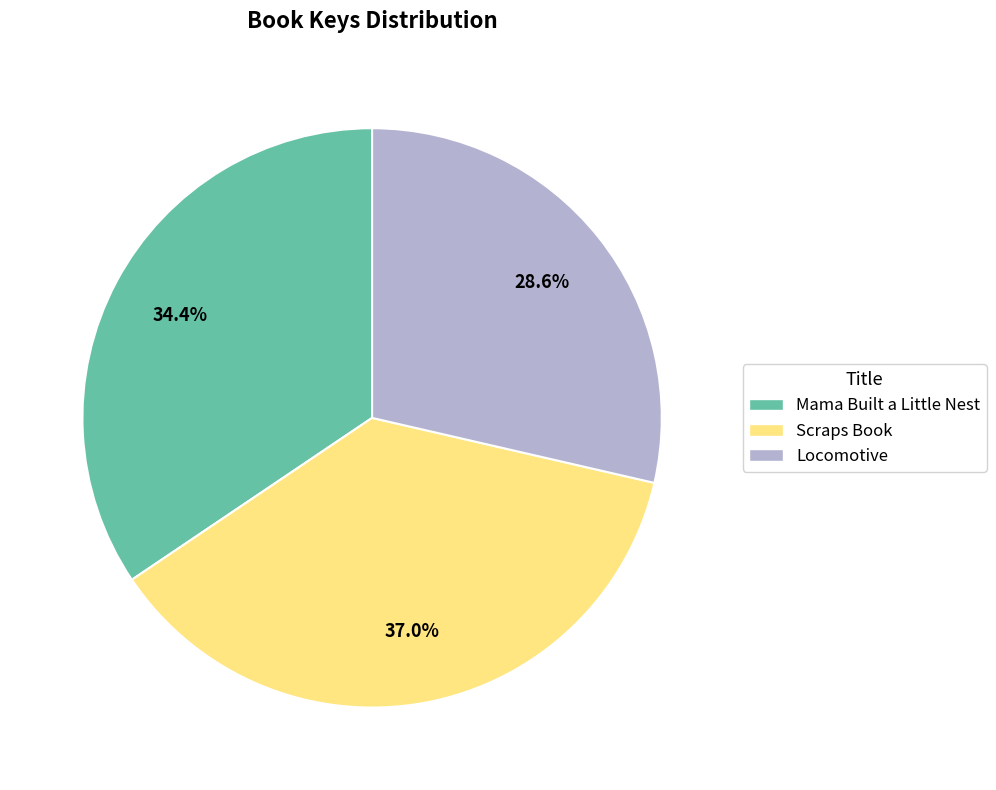

What is the total percentage of Mama Built a Little Nest and Scraps Book?

71.4%